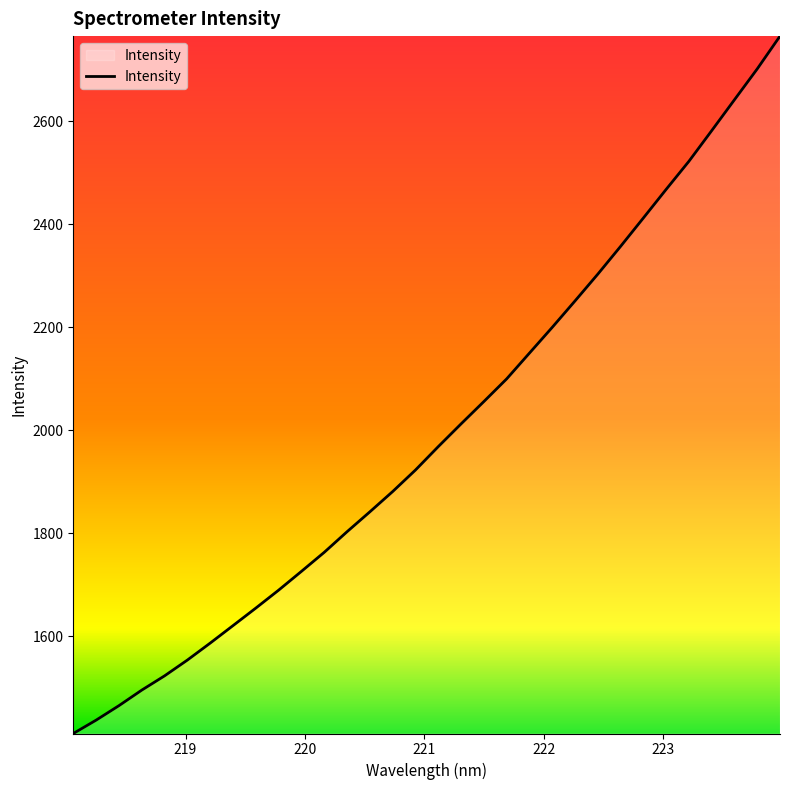

What is the smallest value displayed?

1411.2